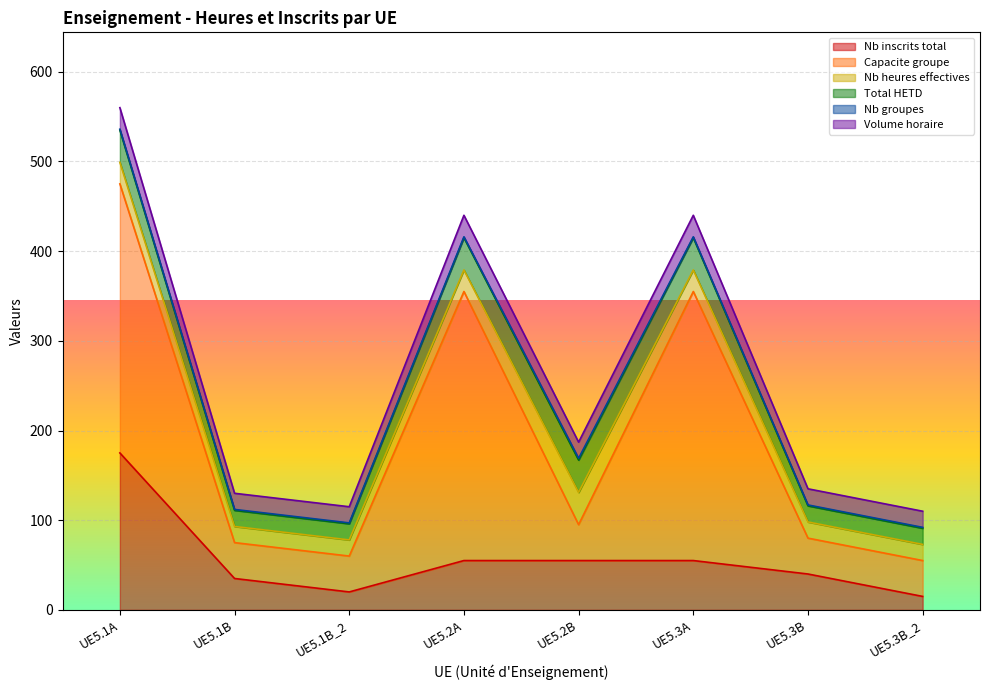

What is the label of the 1st point from the left?

UE5.1A